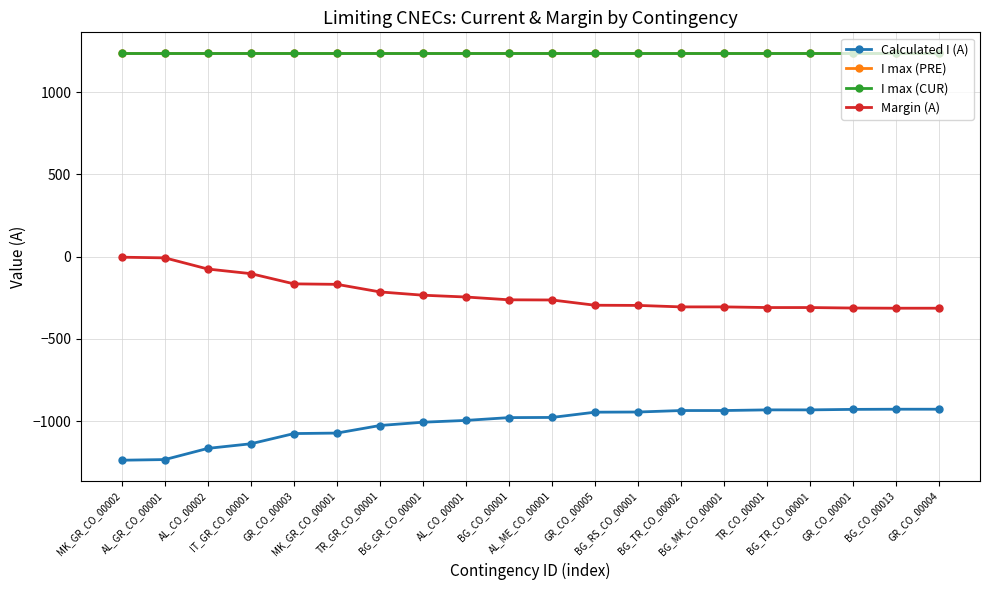

Is this an area chart (filled region under the line)?

No